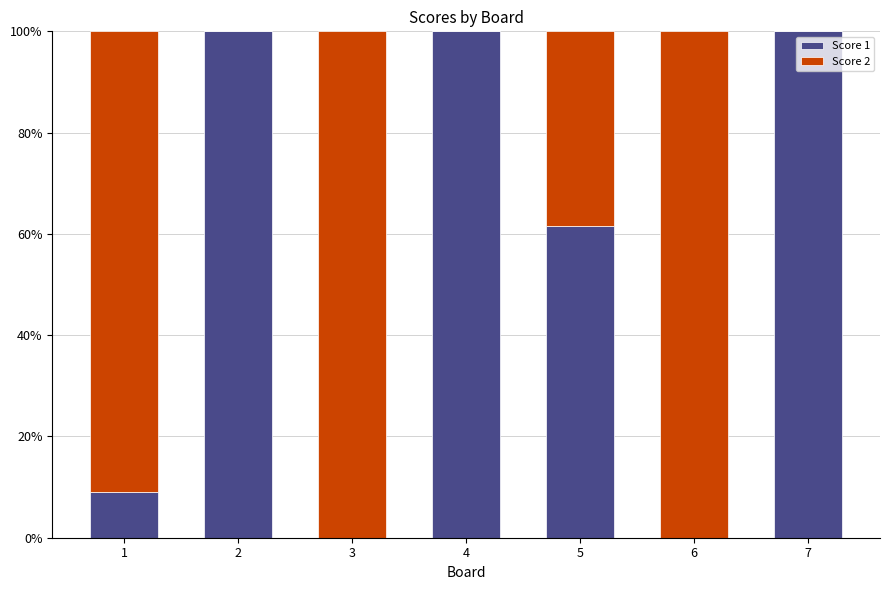

The Score 1 series shows 0.0 at 3. True or false?

True